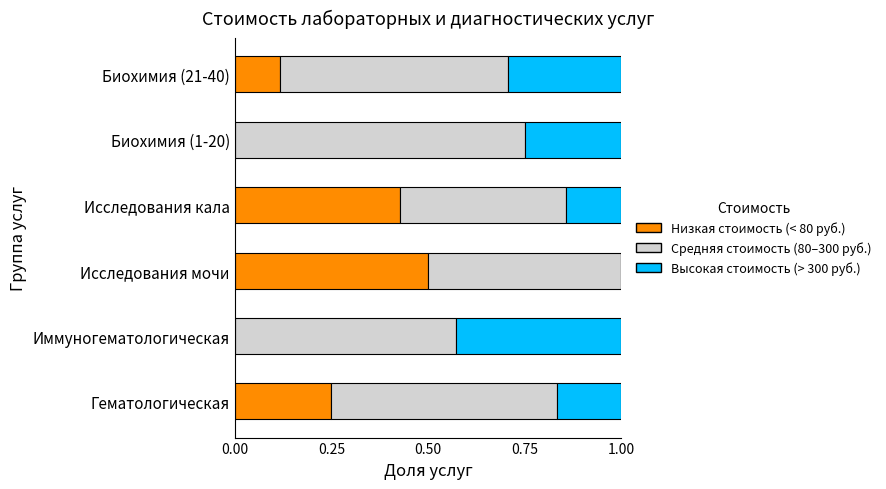

What is the total value across all series at Биохимия (1-20)?

1.0